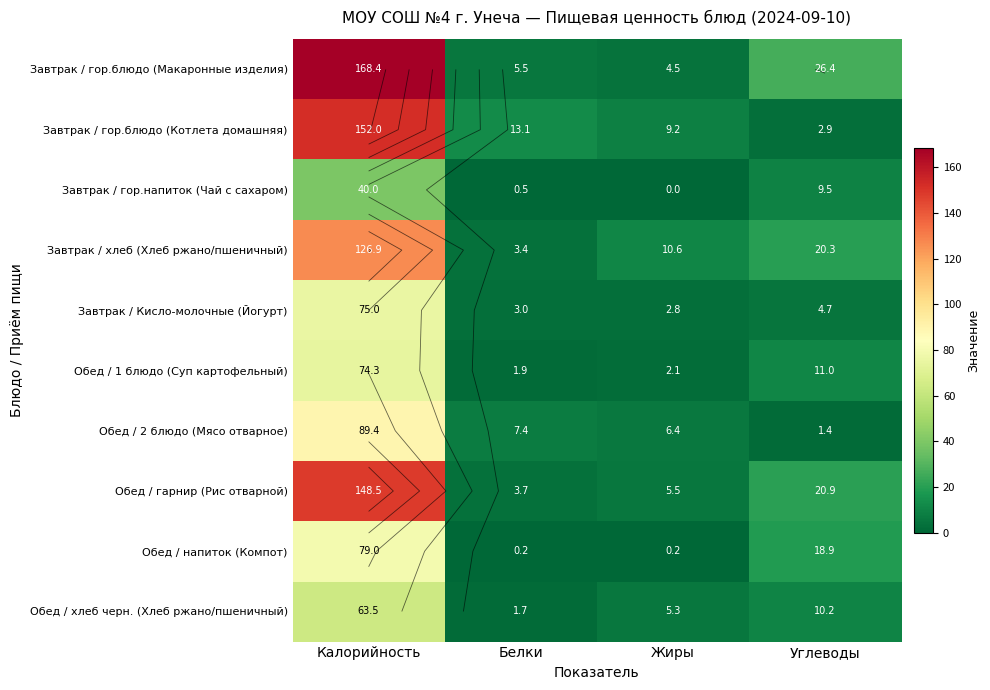

Which series has the largest range (max minus min)?

Завтрак / гор.блюдо (Макаронные изделия)